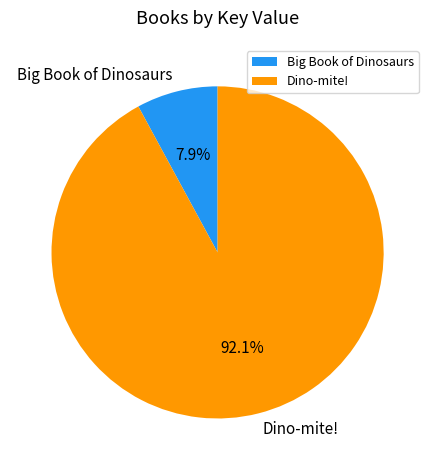

To the nearest percent, what percentage of the pie is Big Book of Dinosaurs?

8%